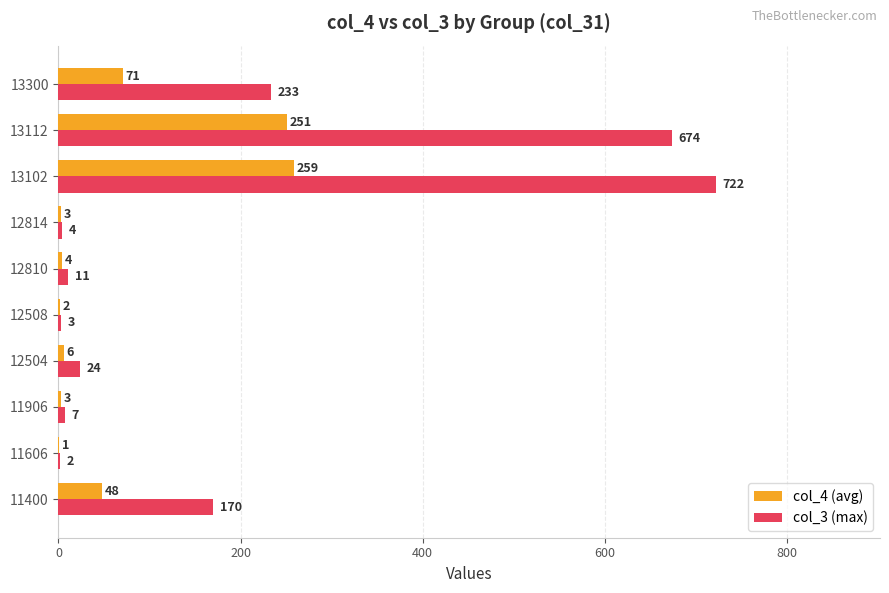

Is it true that col_3 (max) equals 4 at 12814?

True